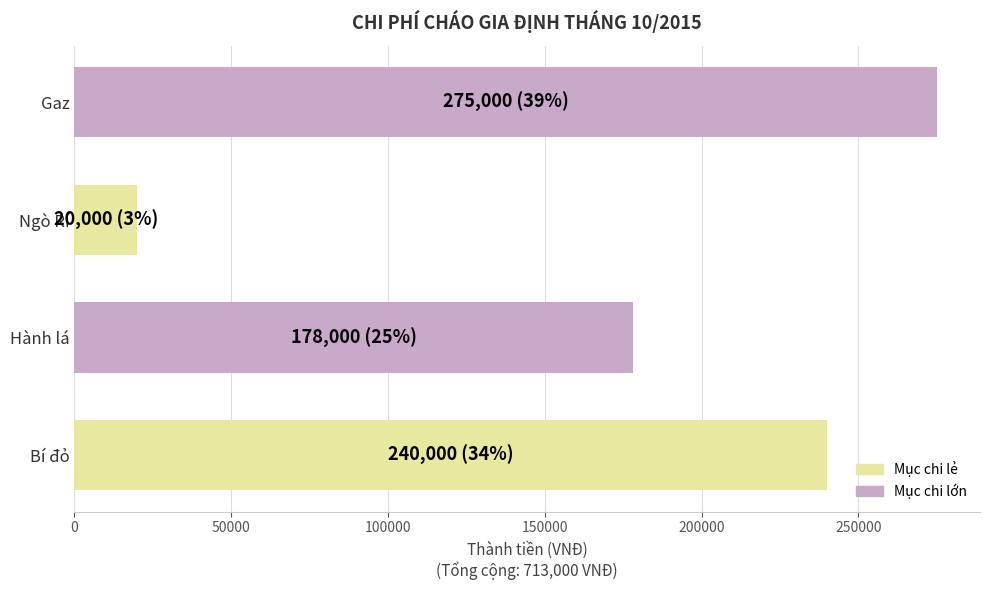

Reading bottom to top, what are all the values shown in this chart?

Bí đỏ=240000	Hành lá=178000	Ngò Rí=20000	Gaz=275000